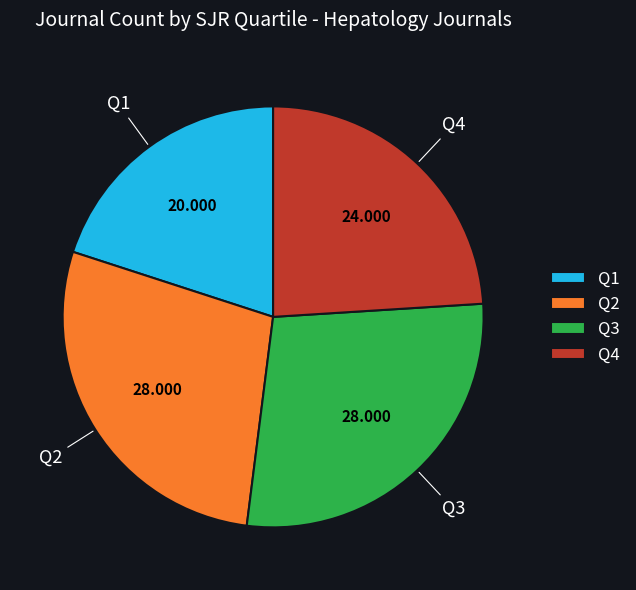

The Q2 slice represents 37% of the pie. True or false?

False